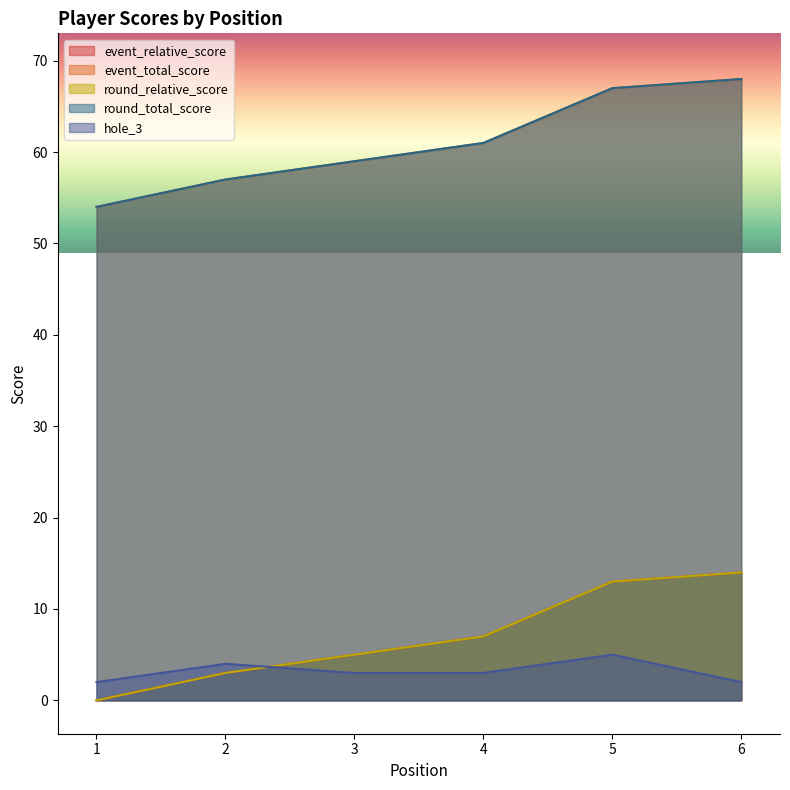

Reading left to right, transcribe all the data shown in this chart.

event_relative_score: 0	3	5	7	13	14
event_total_score: 54	57	59	61	67	68
round_relative_score: 0	3	5	7	13	14
round_total_score: 54	57	59	61	67	68
hole_3: 2	4	3	3	5	2